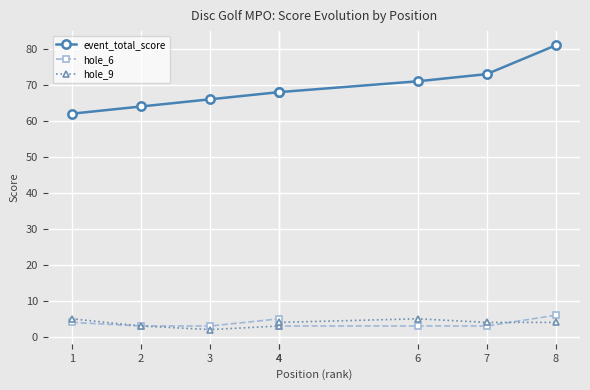

At which label does event_total_score first exceed 68?

6